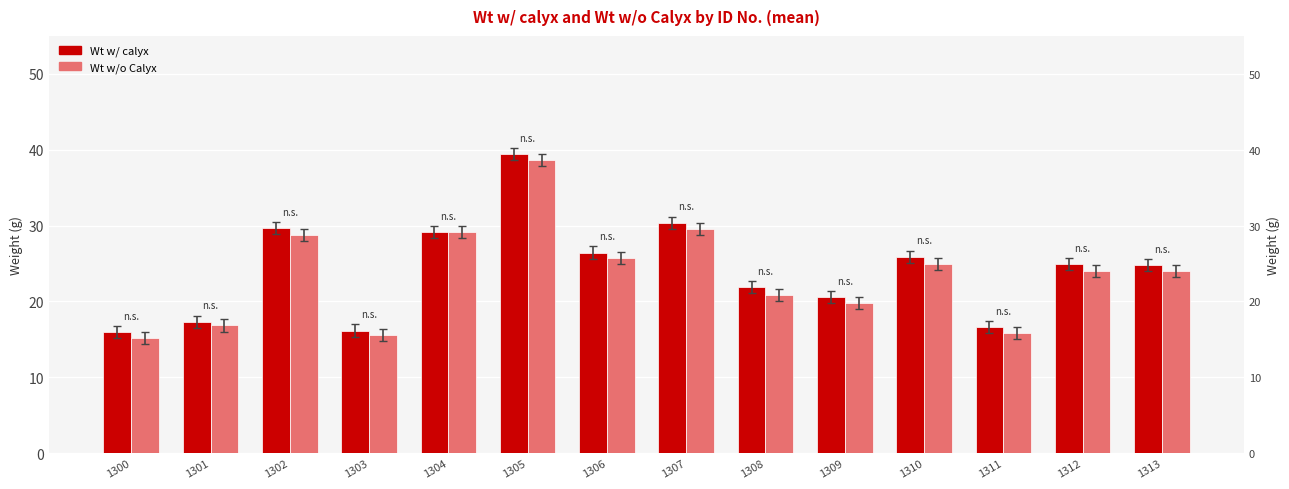

How many data points in Wt w/ calyx are less than 24?

6